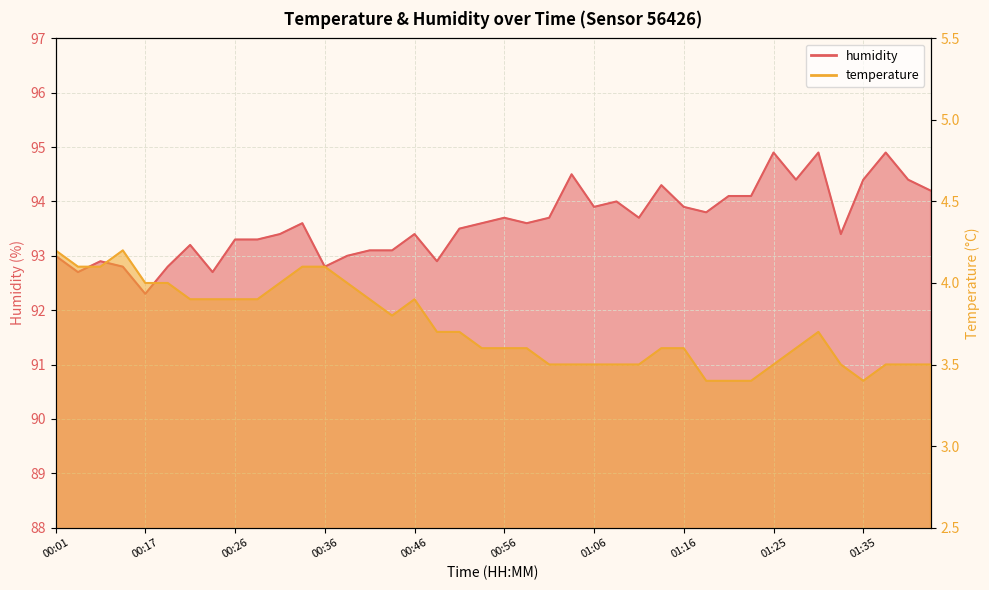

Rank the categories by temperature value from lowest to highest.

01:18, 01:21, 01:23, 01:35, 01:01, 01:03, 01:06, 01:08, 01:11, 01:25, 01:33, 01:38, 01:40, 01:42, 00:53, 00:56, 00:58, 01:13, 01:16, 01:28, 00:49, 00:51, 01:30, 00:44, 00:21, 00:24, 00:26, 00:29, 00:41, 00:46, 00:17, 00:19, 00:31, 00:38, 00:03, 00:12, 00:34, 00:36, 00:01, 00:14